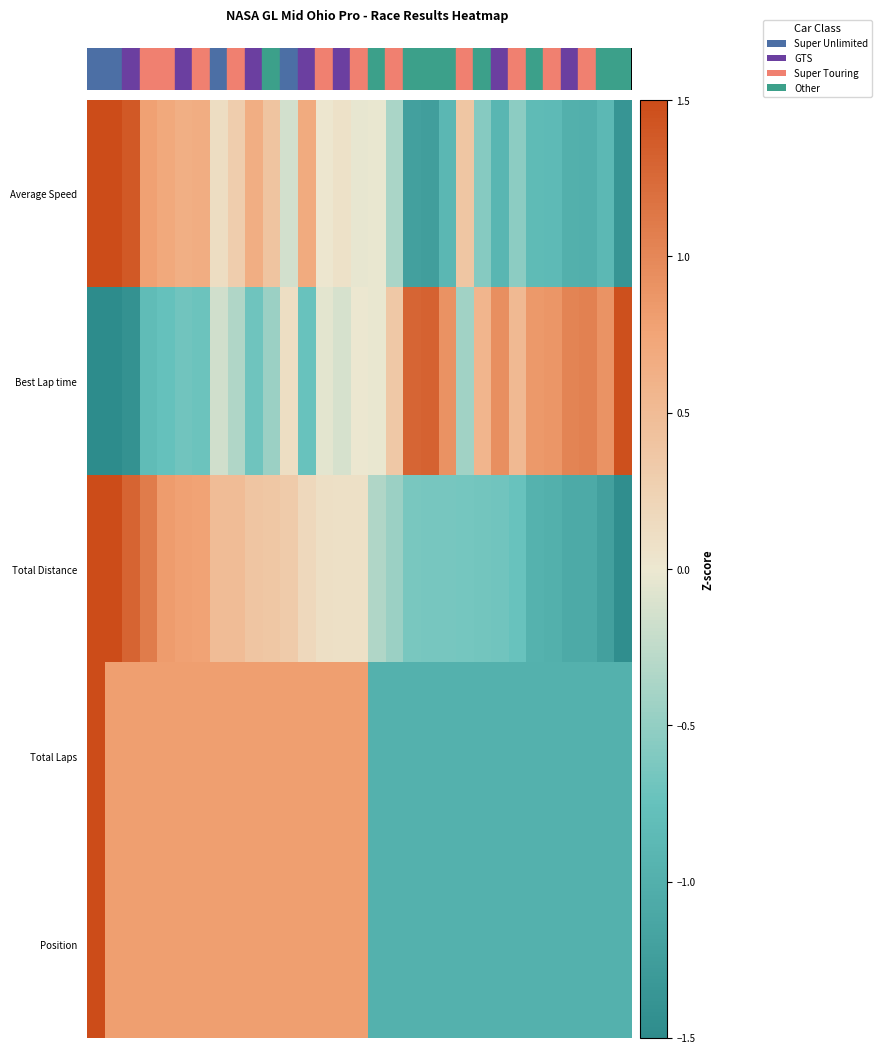

How many distinct data groups are displayed?

5